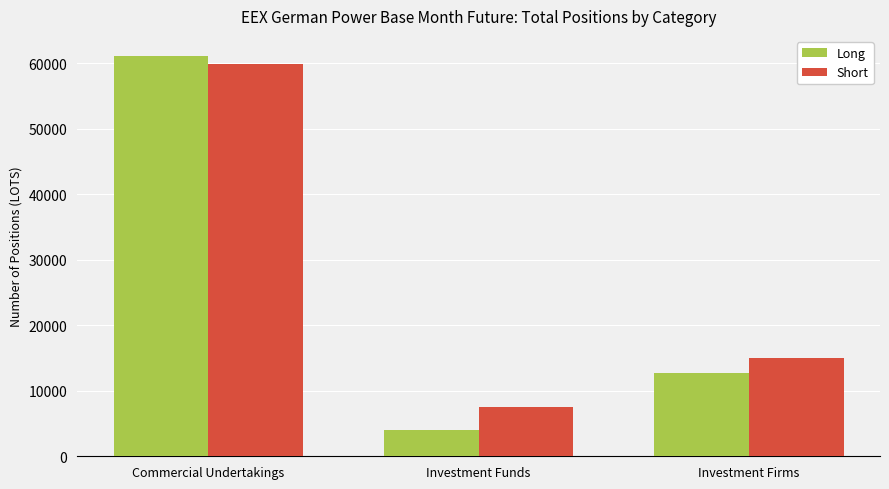

Rank the series by their maximum value, from lowest to highest.

Short, Long